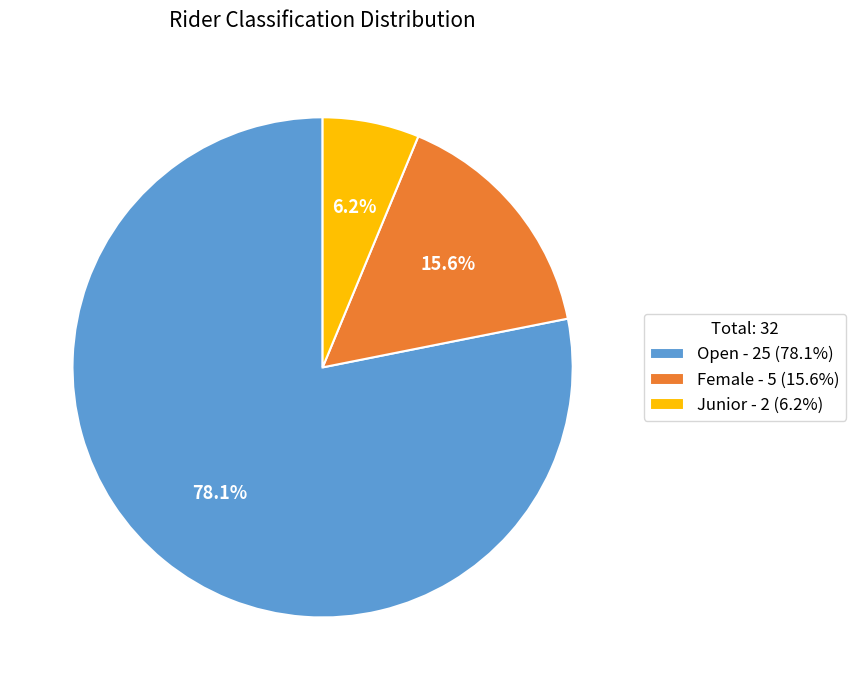

To the nearest percent, what is the combined percentage of Female and Open?

94%